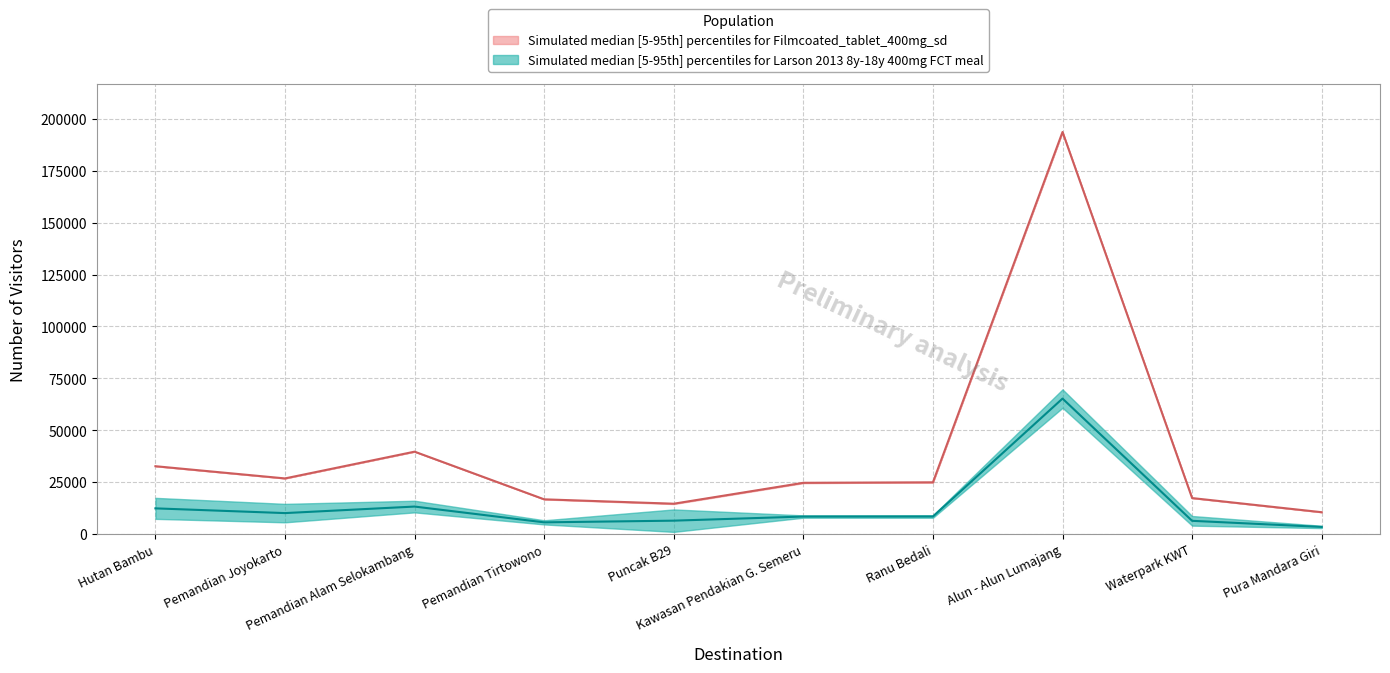

What position from the left is Pura Mandara Giri?

10